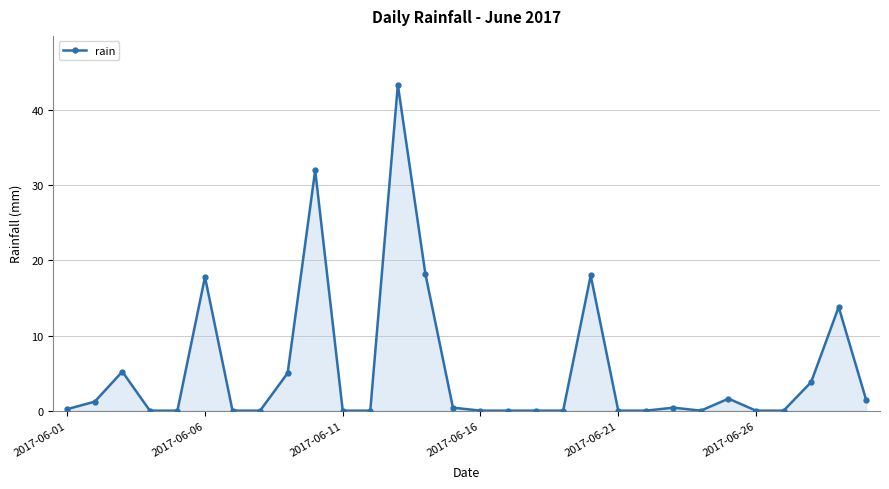

What is the average value?

5.4